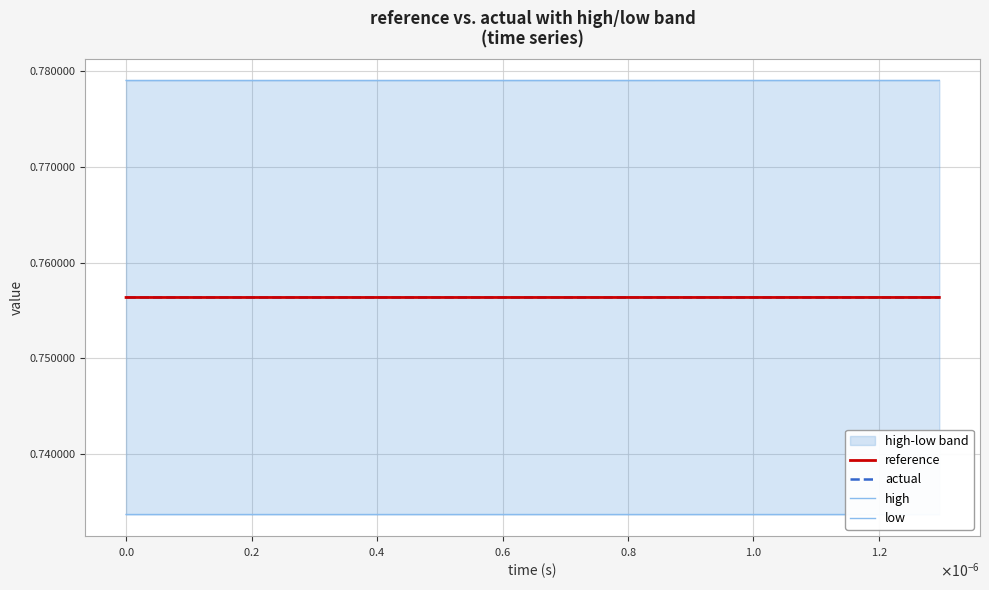

List the series in order of their peak value, lowest first.

low, actual, reference, high